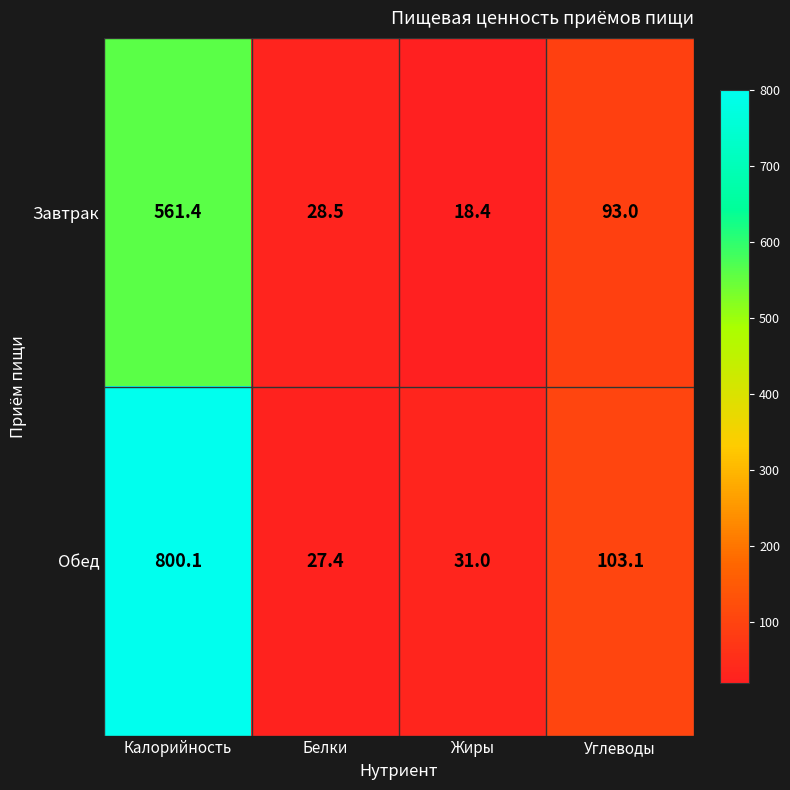

Rank the series by their maximum value, from lowest to highest.

Завтрак, Обед